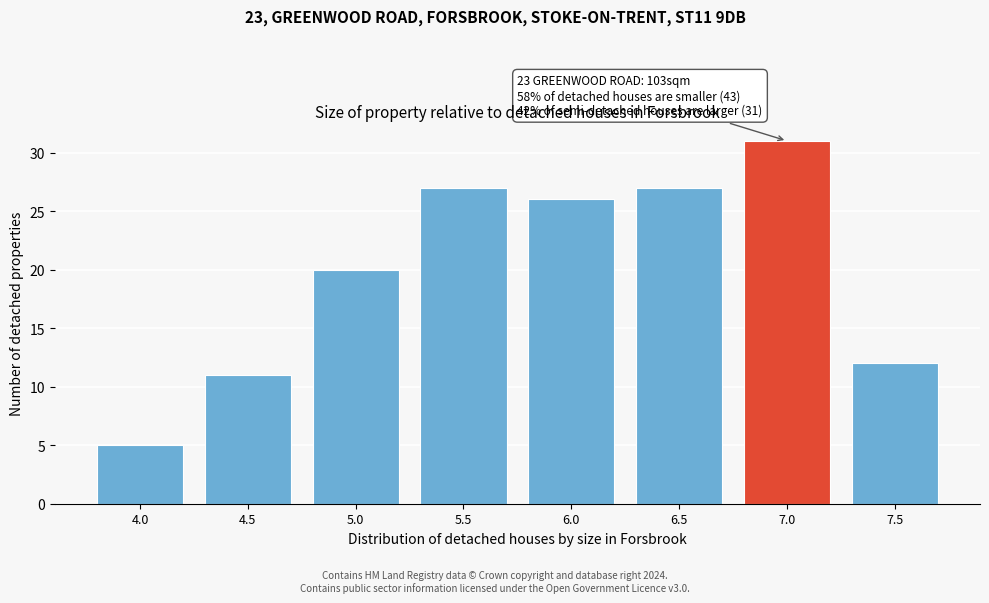

Reading left to right, what are all the values shown in this chart?

4.0=5	4.5=11	5.0=20	5.5=27	6.0=26	6.5=27	7.0=31	7.5=12